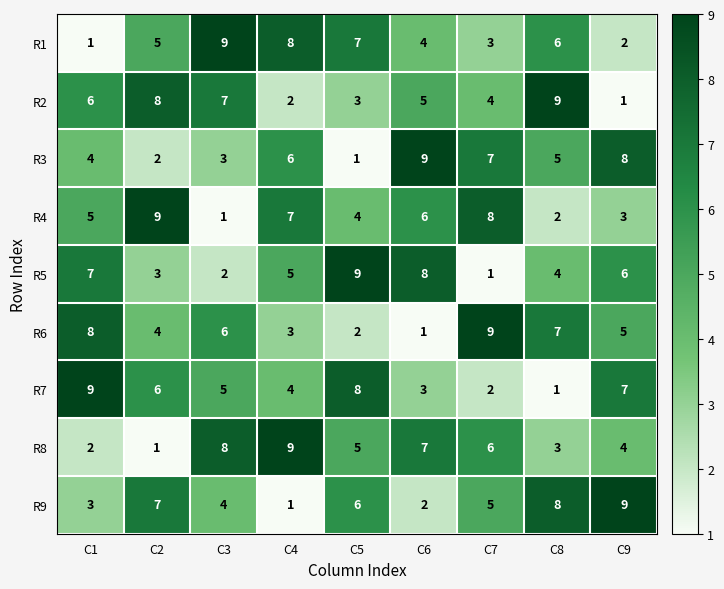

Count the R5 values in the range 3 to 7.

5